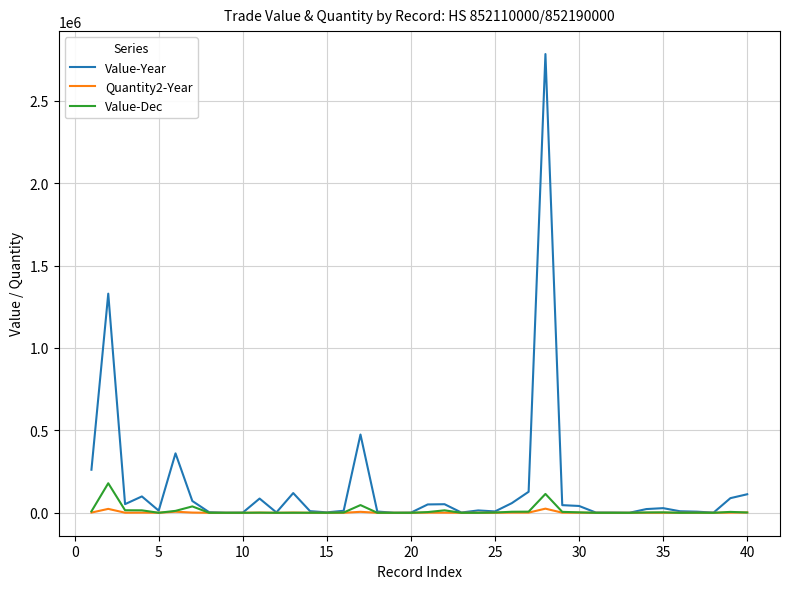

Rank the series by their maximum value, from lowest to highest.

Quantity2-Year, Value-Dec, Value-Year